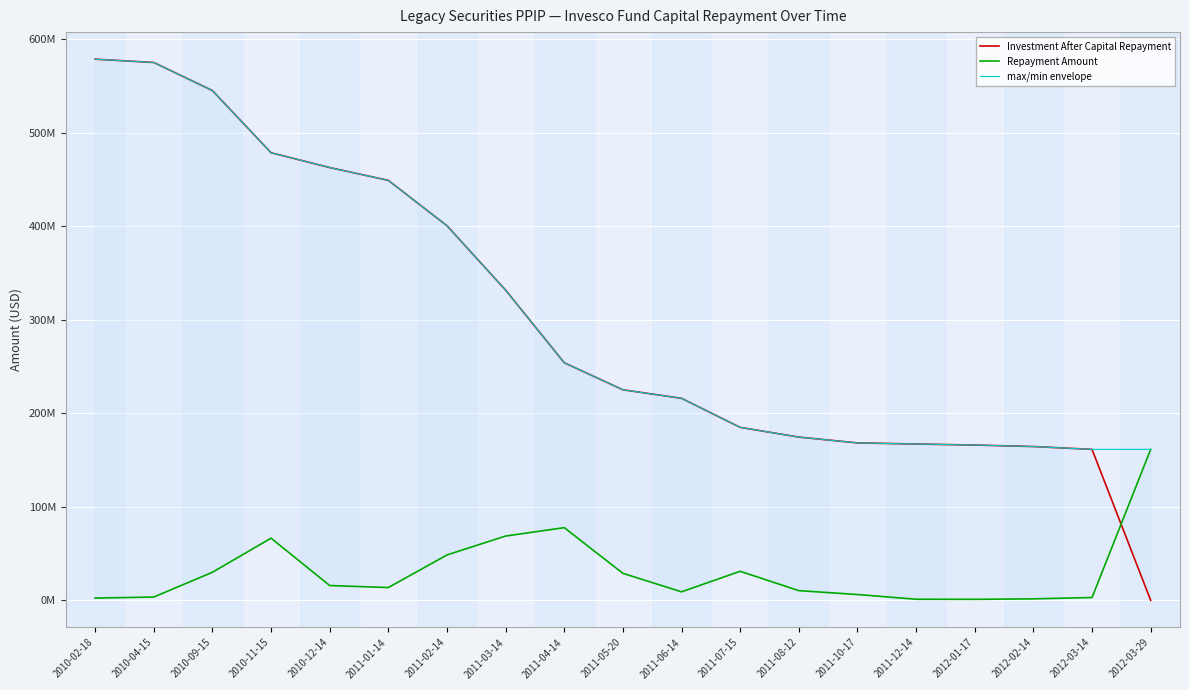

True or false: Repayment Amount has a value of 1183958.5 at 2011-12-14.

True